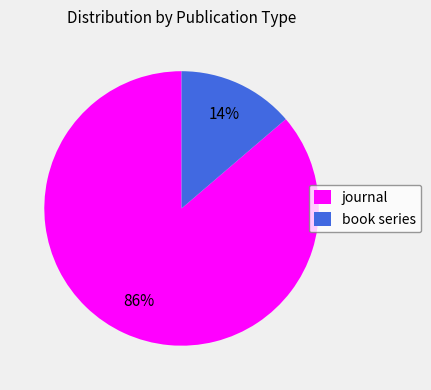

To the nearest percent, what percentage of the pie is journal?

86%